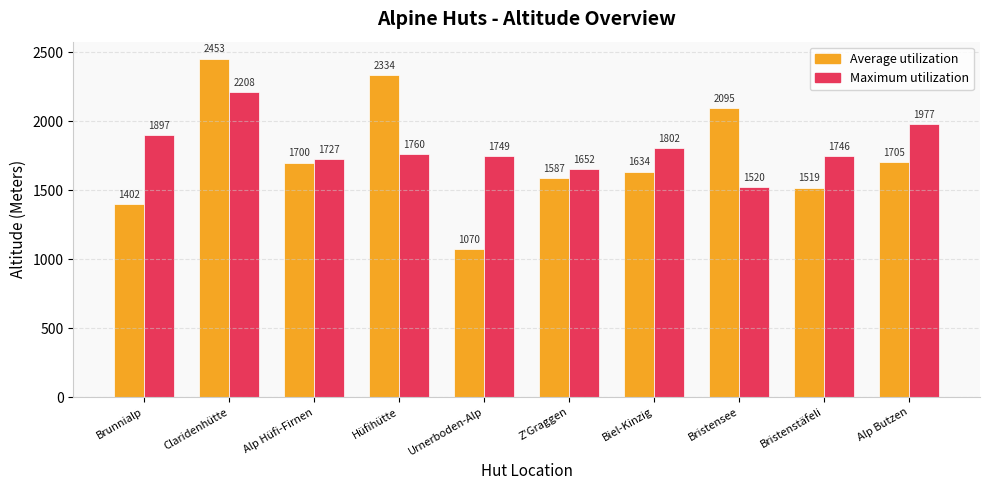

What is the difference between the second highest and second lowest values in the Average utilization series?

932